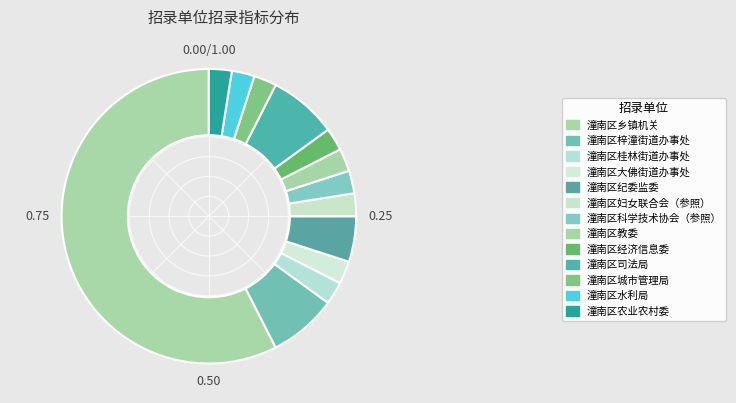

To the nearest percent, what percentage of the pie is 潼南区梓潼街道办事处?

8%